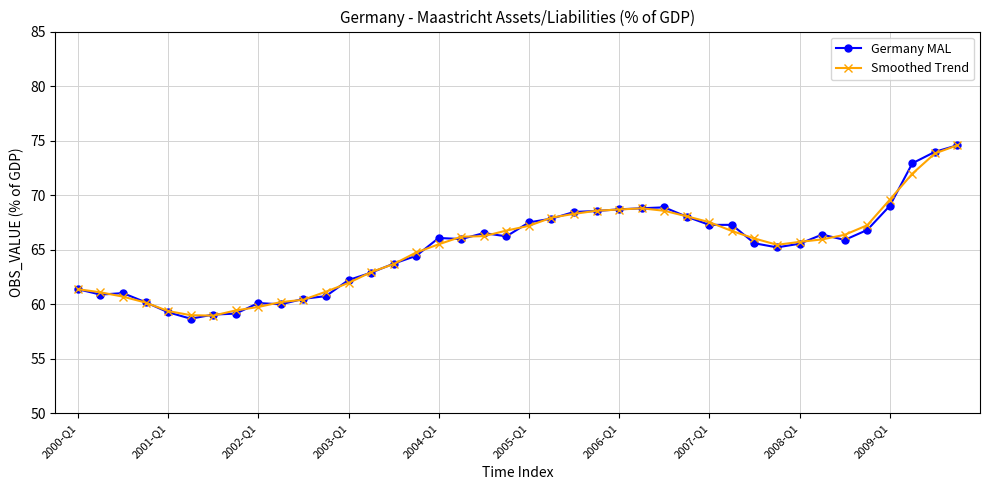

What is the lowest value of the Smoothed Trend series?

59.0